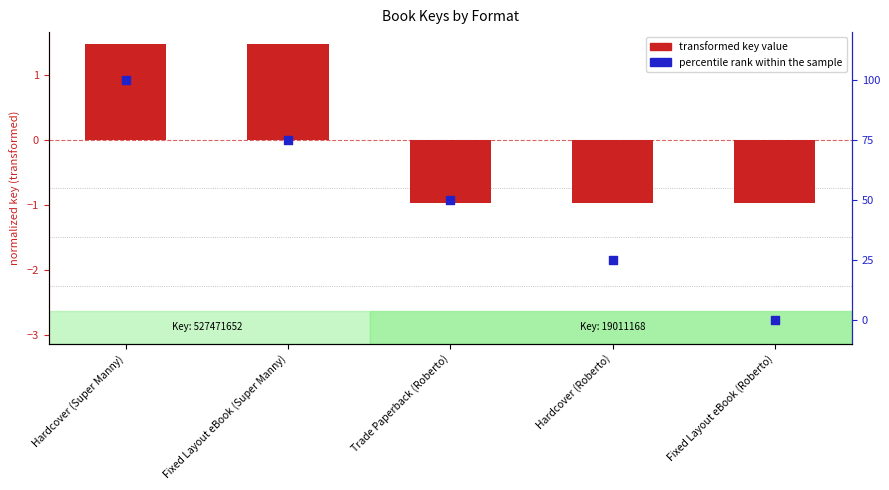

At how many categories does at least one series exceed 22?

4